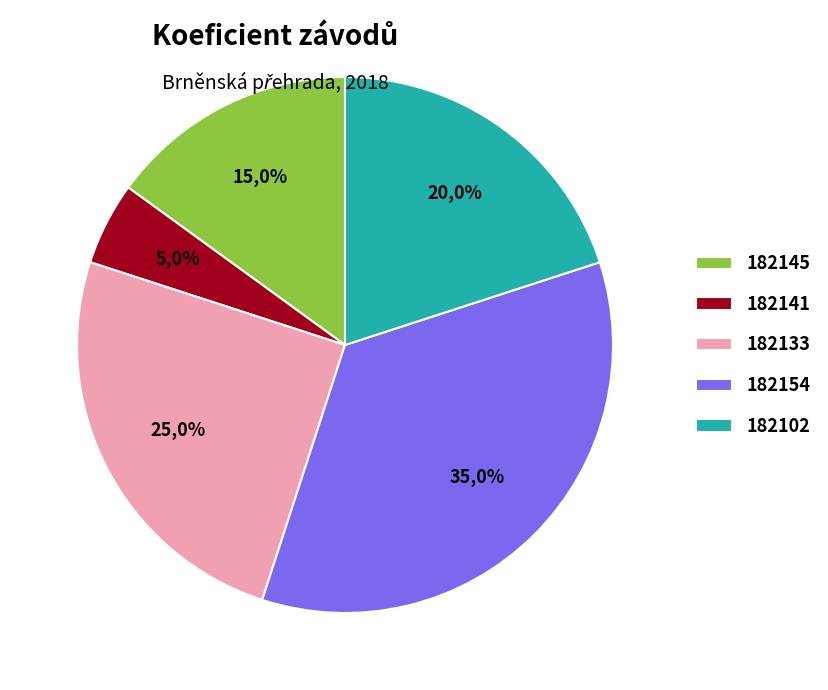

Is it true that 182141 is 1% of the pie?

False